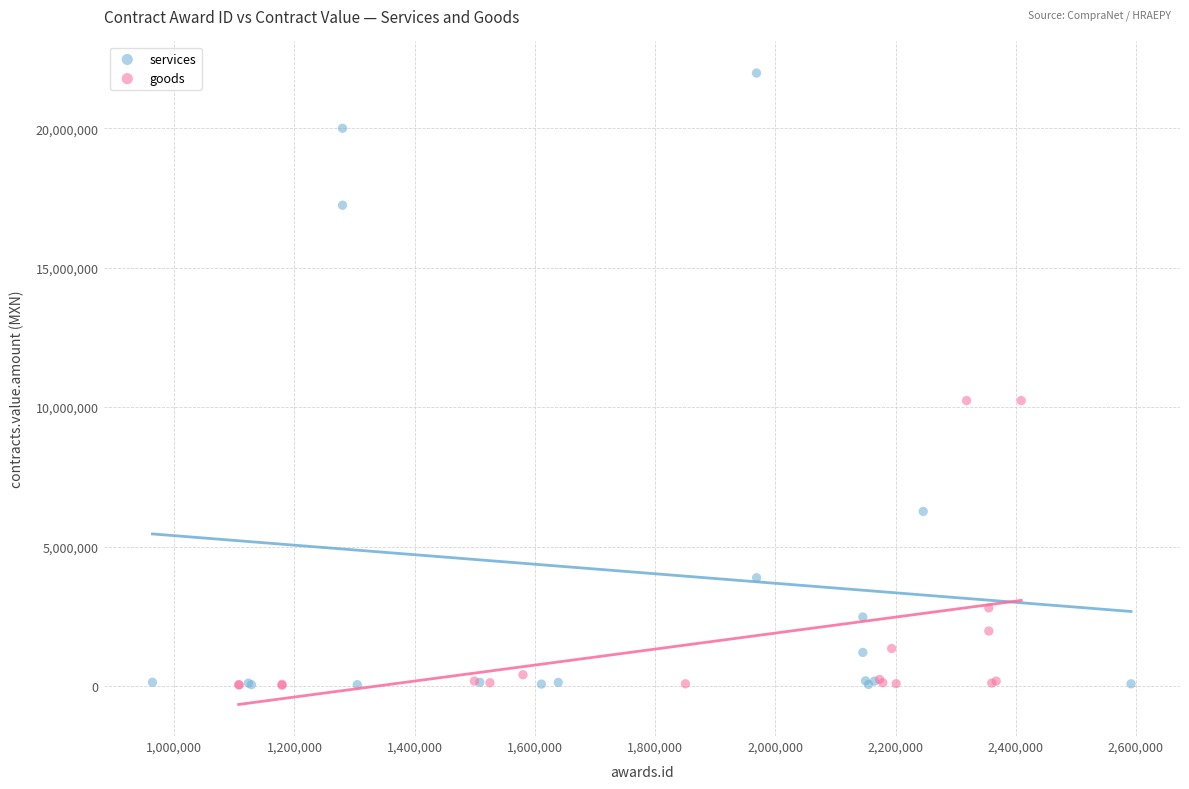

Which series has the largest Y range (max minus min)?

services